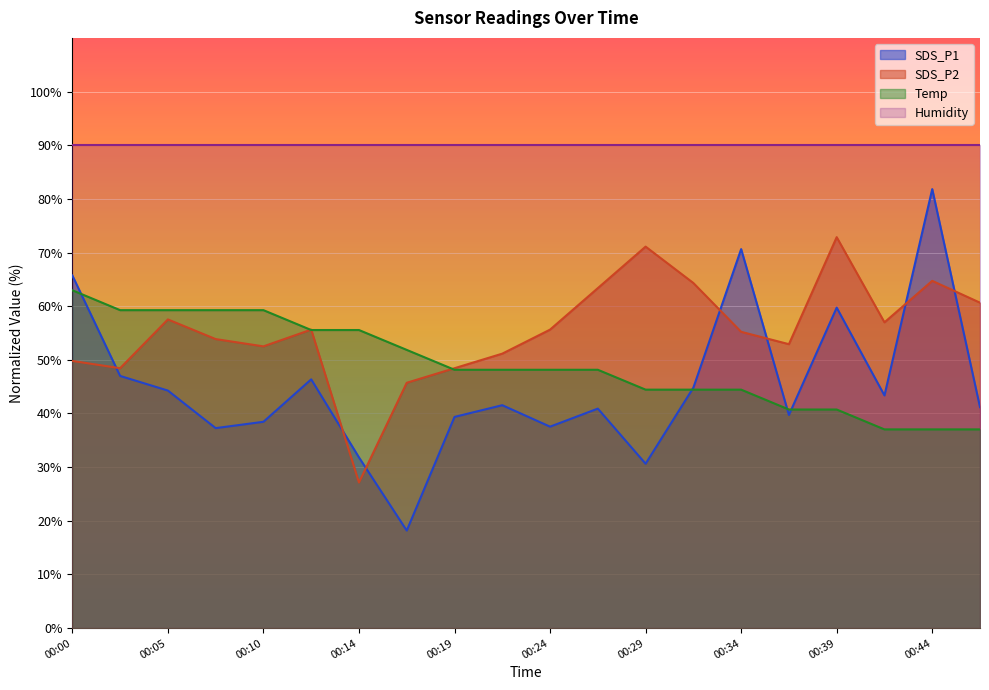

True or false: SDS_P1 and Temp intersect in this chart.

True